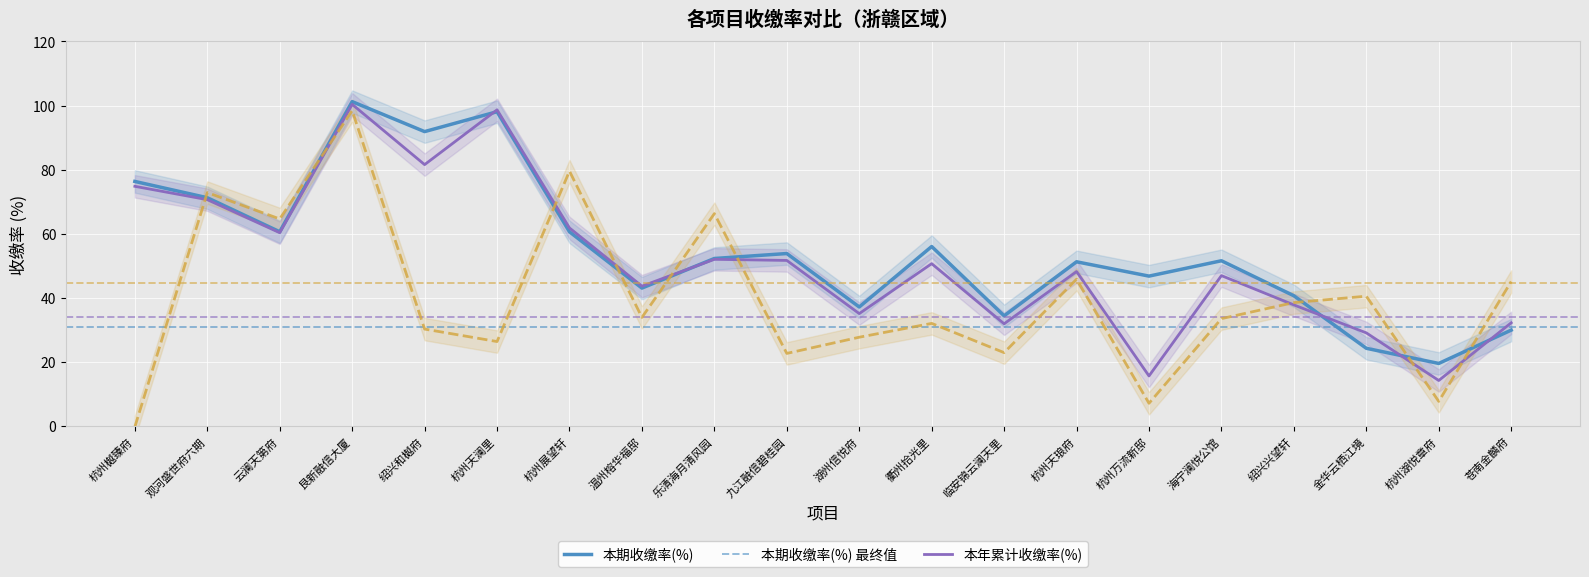

What is the maximum value shown in the chart?

101.2